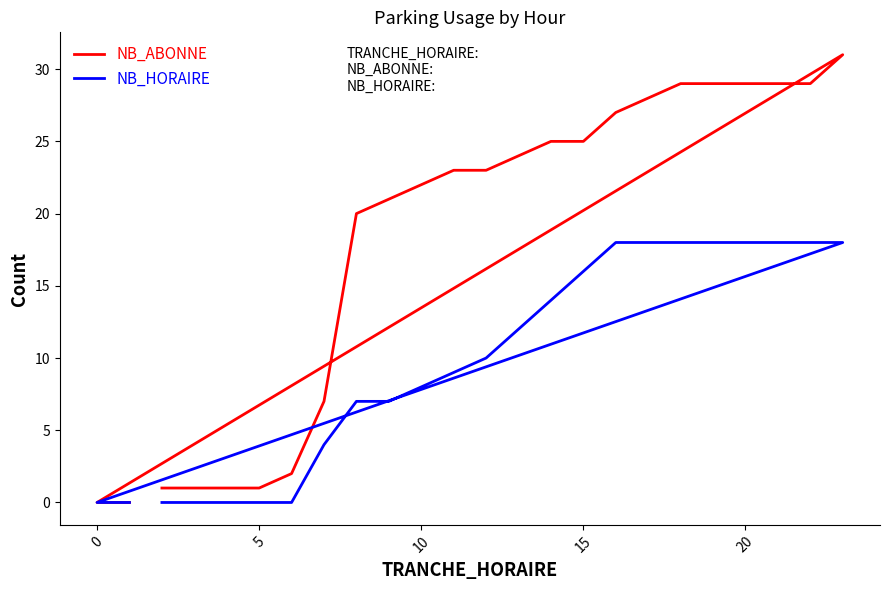

How many lines are shown in the chart?

2